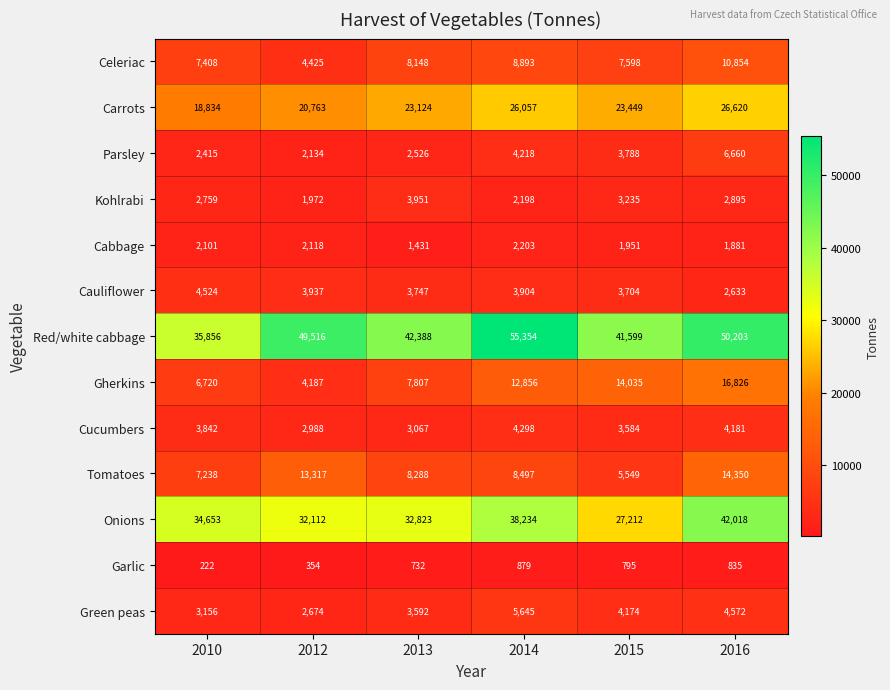

True or false: Parsley has a value of 522 at 2012.

False